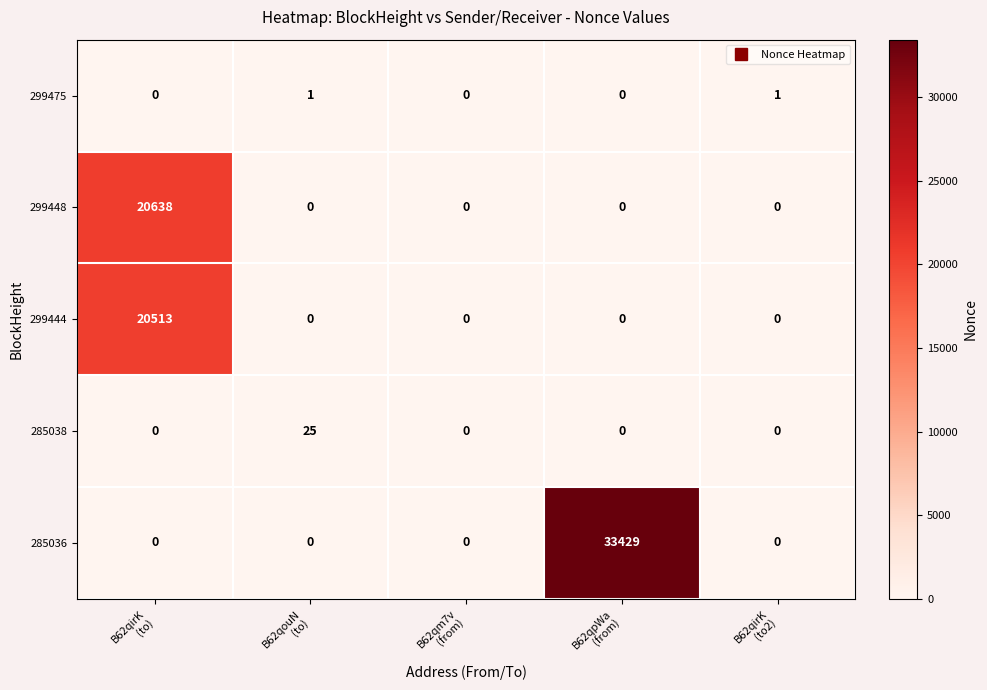

How many values in 299444 are above zero?

1